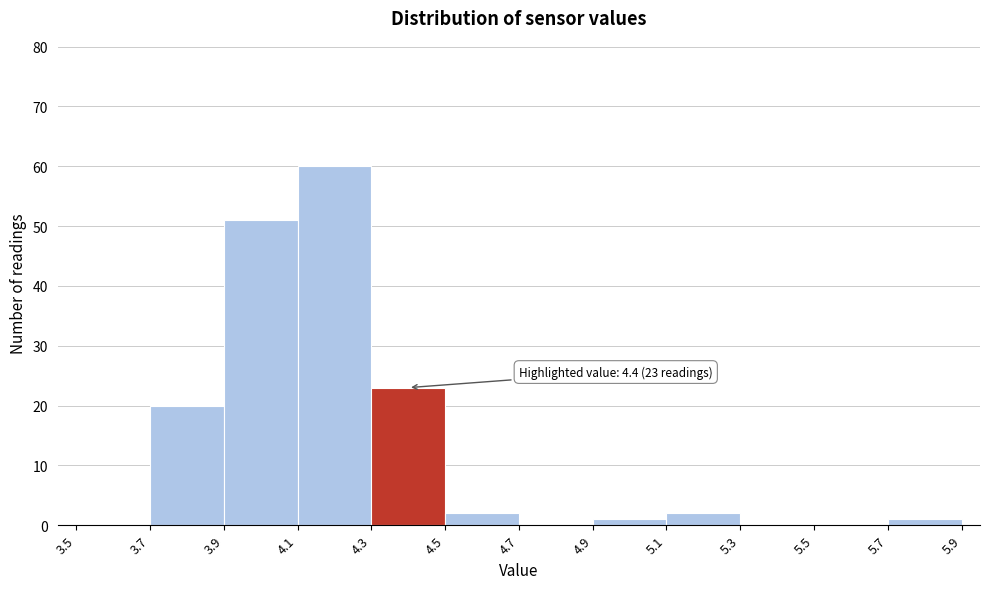

Over which range of the x-axis is the bar tallest?

4.1 to 4.3